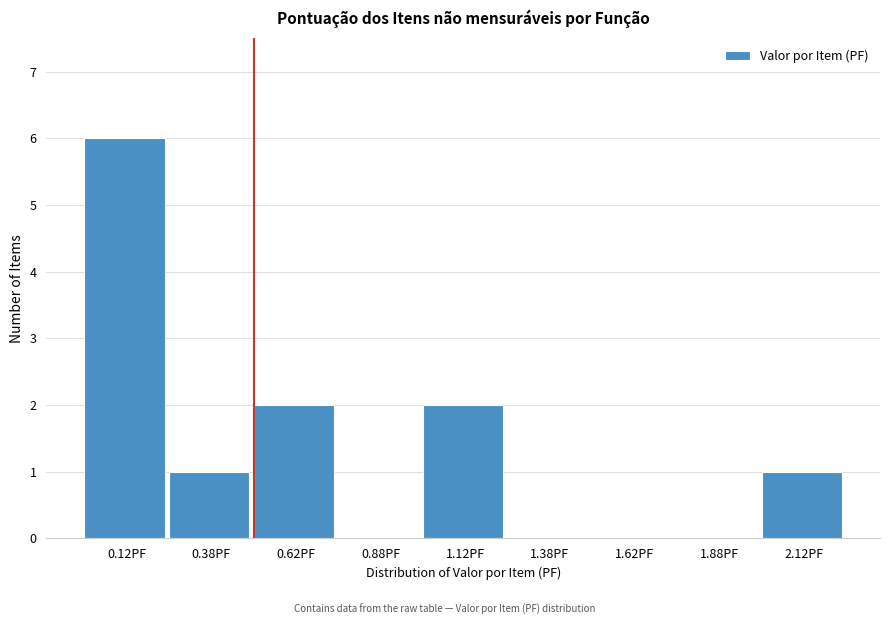

Which range on the x-axis has the tallest bar?

0.00 to 0.25